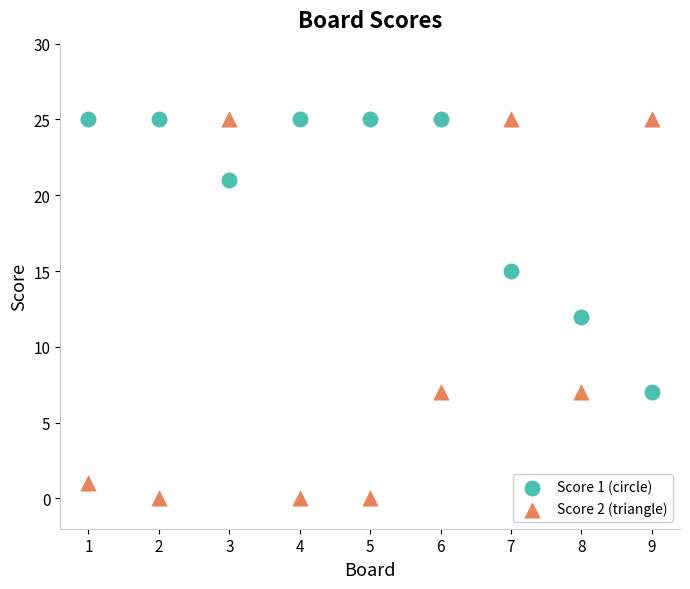

What are all the series names shown in the legend?

Score 1 (circle), Score 2 (triangle)